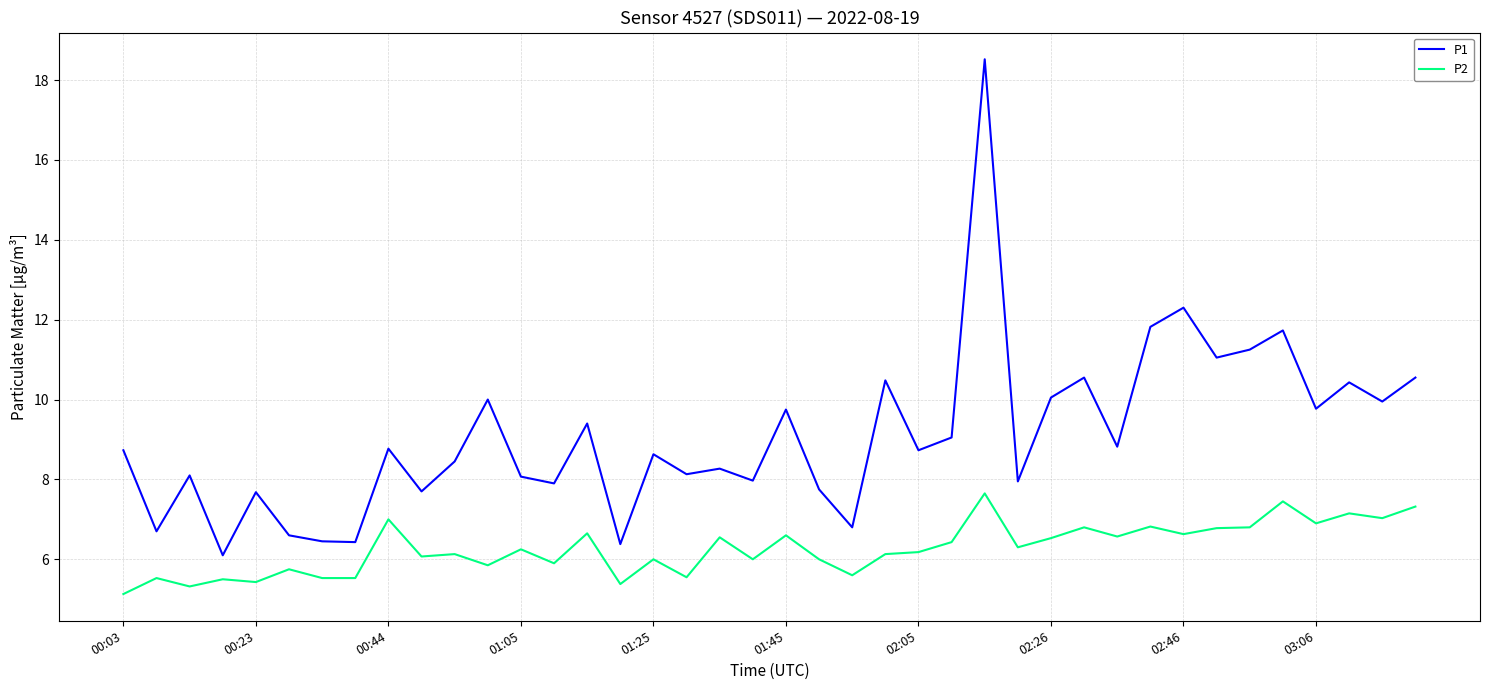

Which series has the largest range (max minus min)?

P1